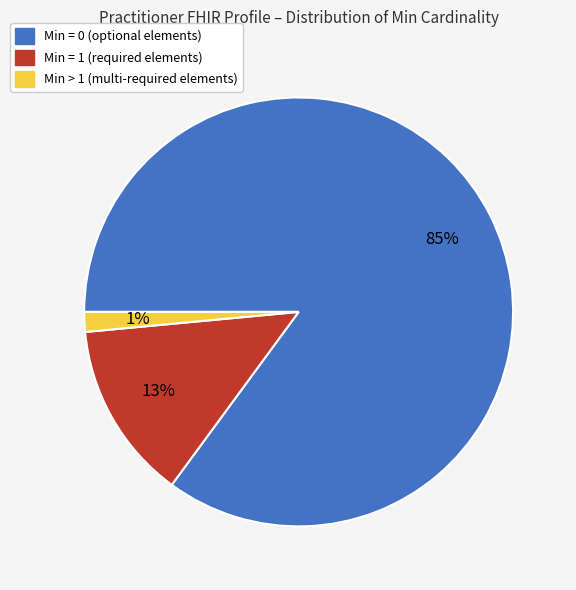

To the nearest percent, what is the average slice percentage?

33%